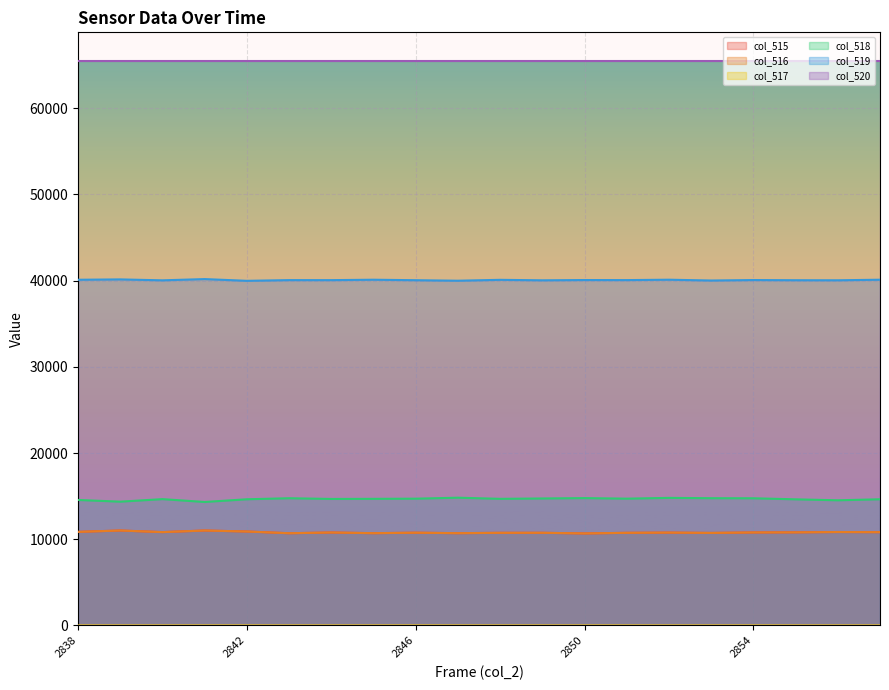

The col_518 series shows 14759 at 2854. True or false?

True